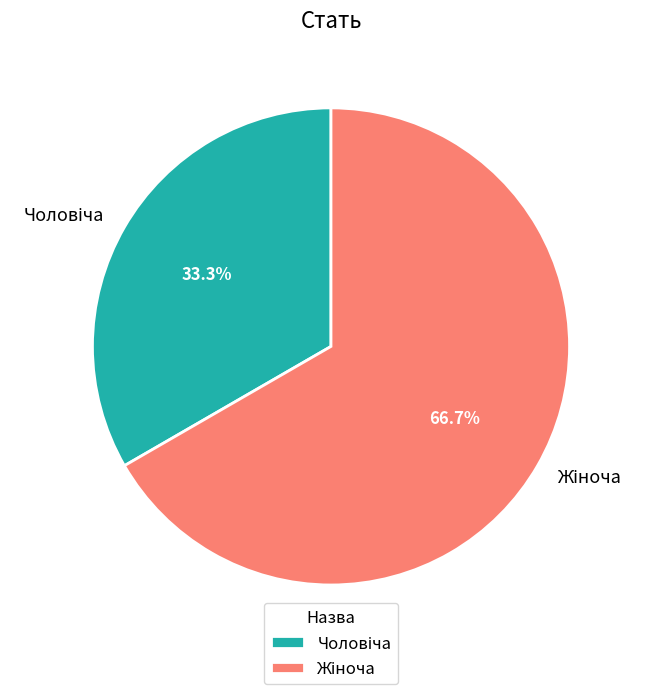

Is there any slice that represents more than half of the pie?

Yes